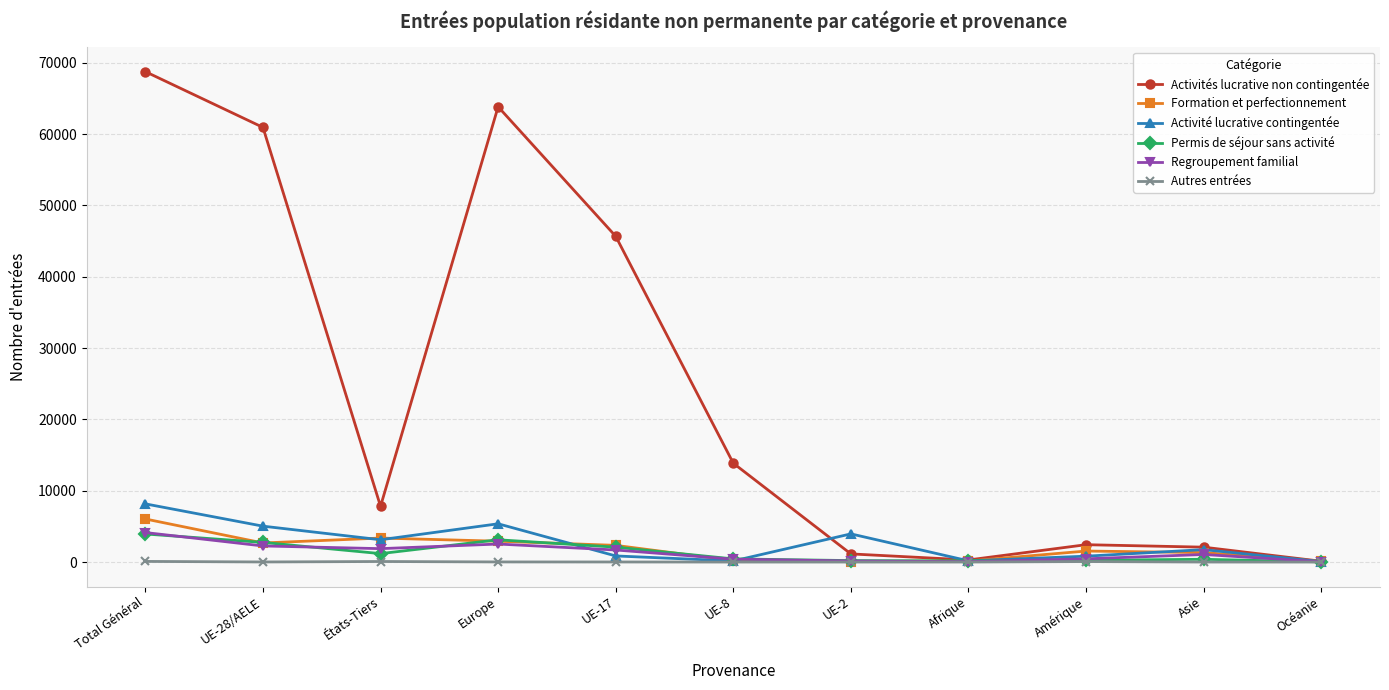

What are all the series names shown in the legend?

Activités lucrative non contingentée, Formation et perfectionnement, Activité lucrative contingentée, Permis de séjour sans activité, Regroupement familial, Autres entrées